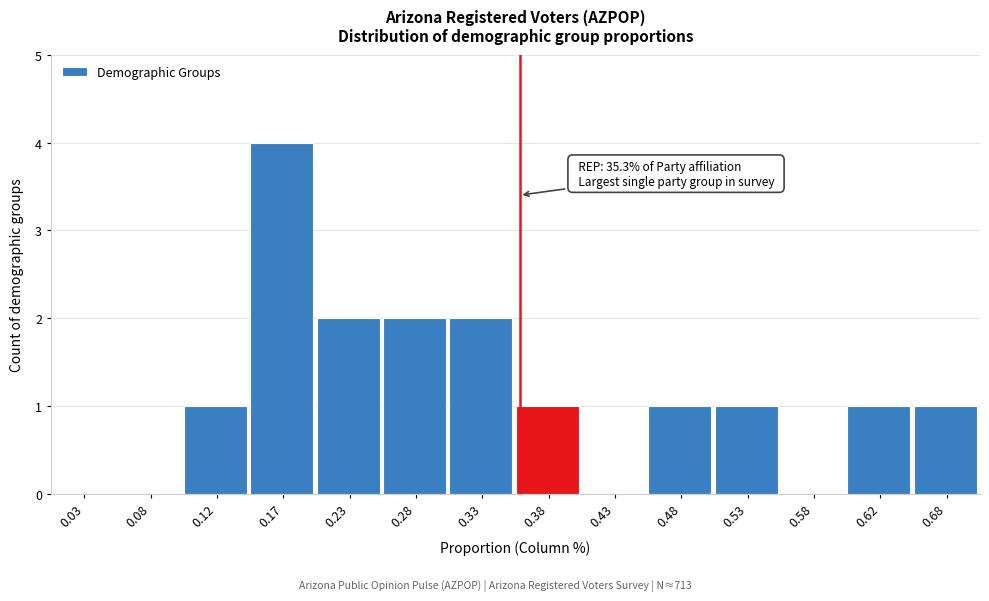

Which range on the x-axis has the tallest bar?

0.15 to 0.20